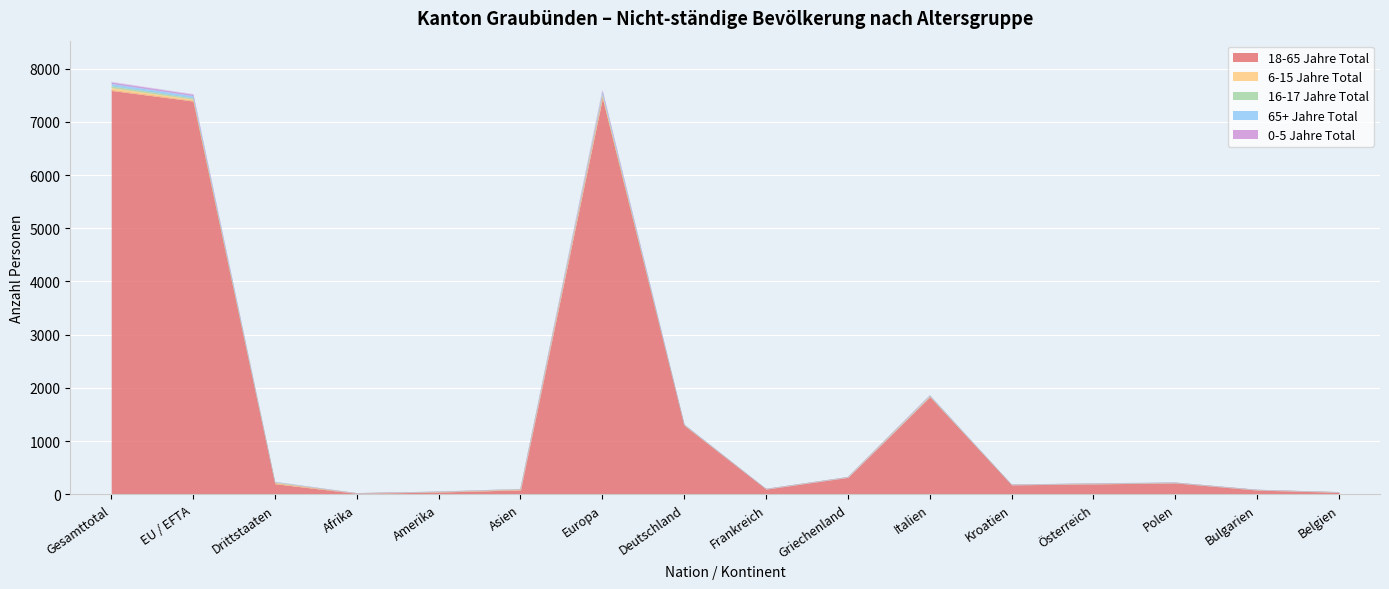

True or false: 18-65 Jahre Total has a value of 1833 at Italien.

True